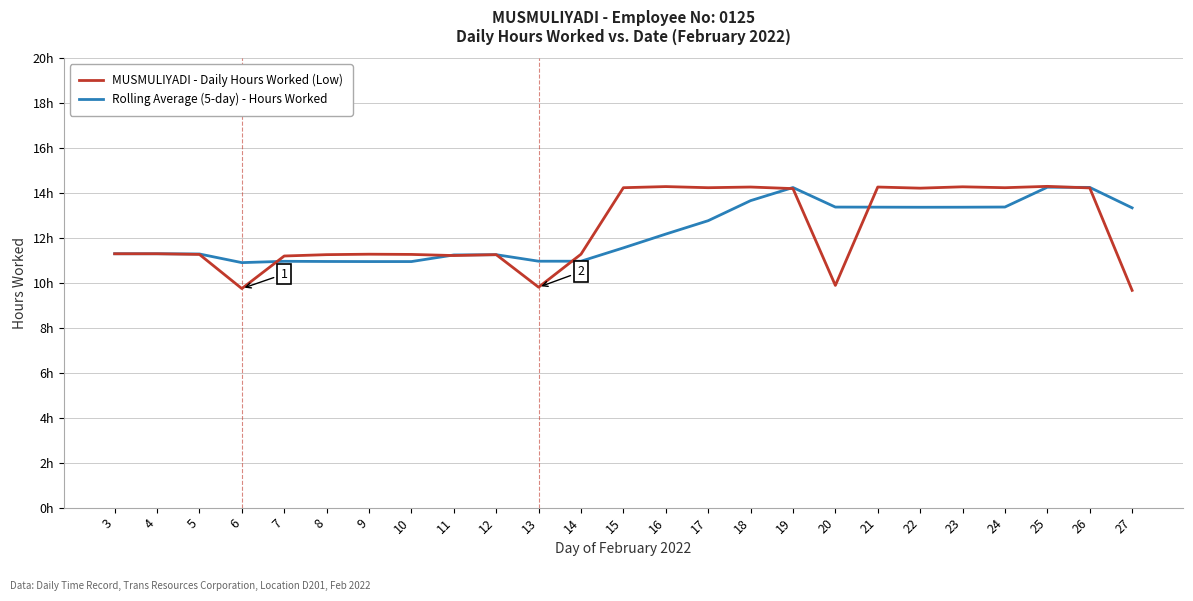

Reading right to left, list all the values displayed in this chart.

MUSMULIYADI - Daily Hours Worked (Low): 9.7	14.2	14.3	14.2	14.3	14.2	14.3	9.9	14.2	14.3	14.2	14.3	14.2	11.3	9.8	11.3	11.2	11.3	11.3	11.3	11.2	9.8	11.3	11.3	11.3
Rolling Average (5-day) - Hours Worked: 13.3	14.3	14.3	13.4	13.4	13.4	13.4	13.4	14.2	13.7	12.8	12.2	11.6	11.0	11.0	11.3	11.2	11.0	11.0	11.0	11.0	10.9	11.3	11.3	11.3